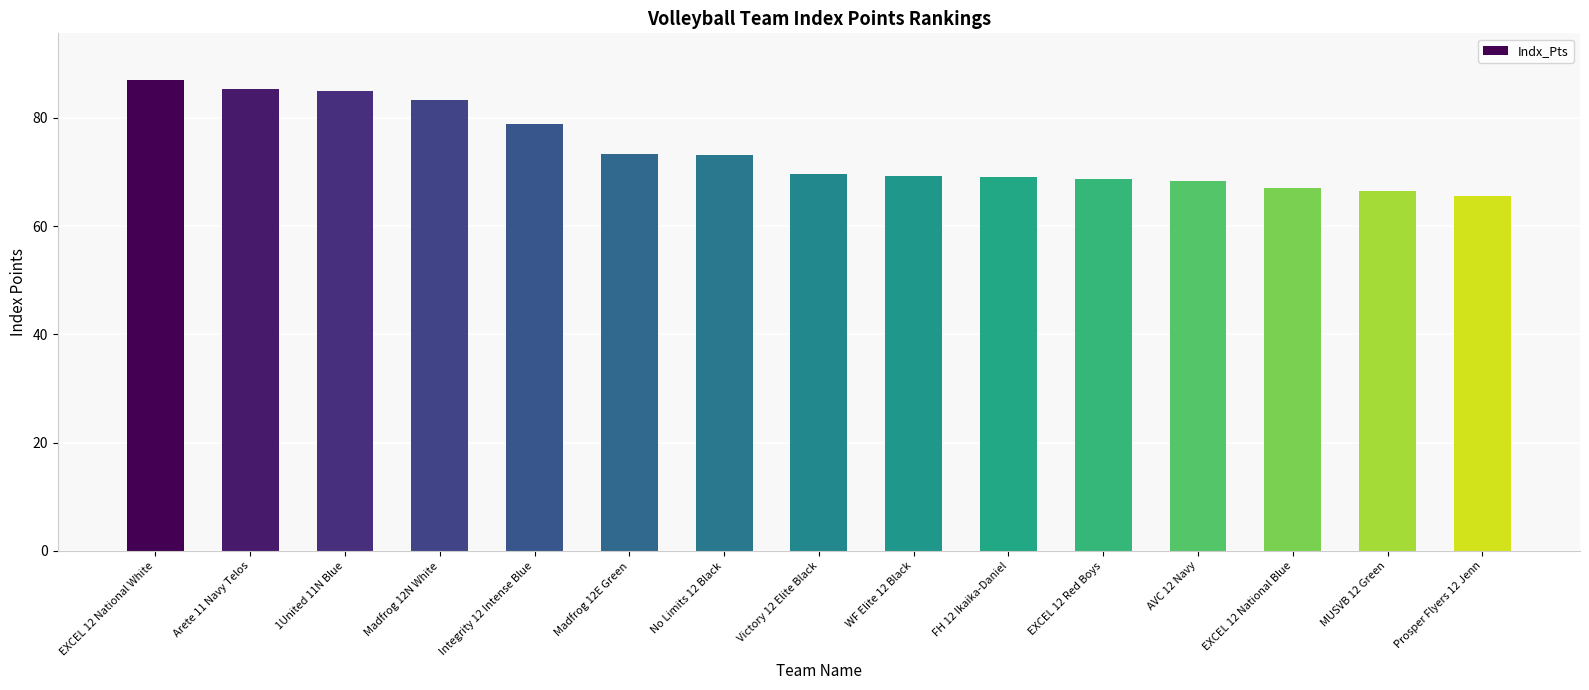

The chart shows a value of 67.1 at EXCEL 12 National Blue. True or false?

True